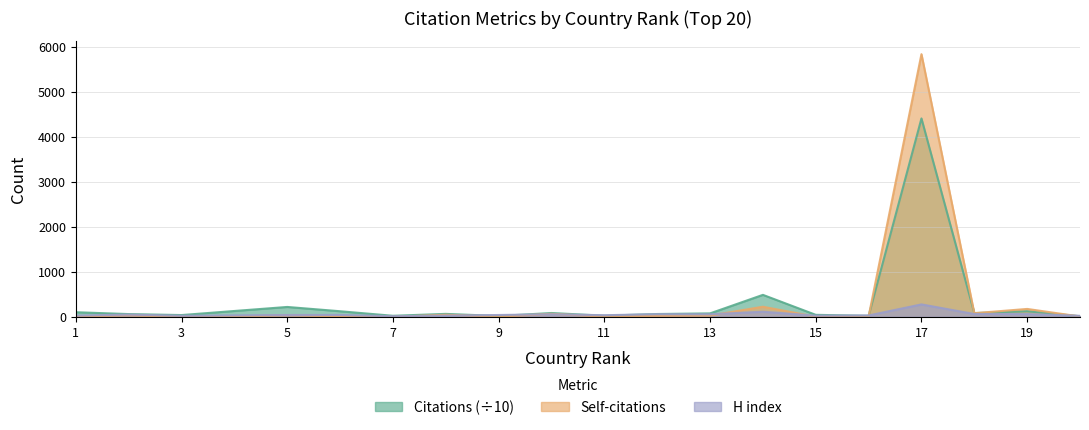

What are all the series names shown in the legend?

Citations, Self-citations, H index